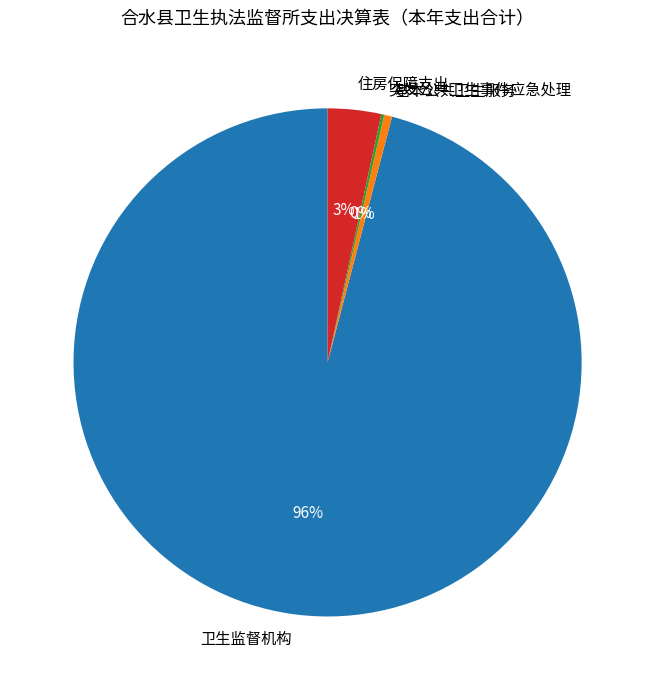

Between 卫生监督机构 and 住房保障支出, which is larger?

卫生监督机构